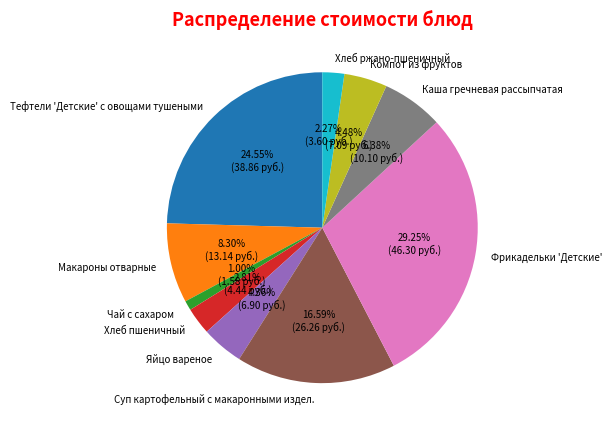

Does Каша гречневая рассыпчатая account for over 50% of the chart?

No